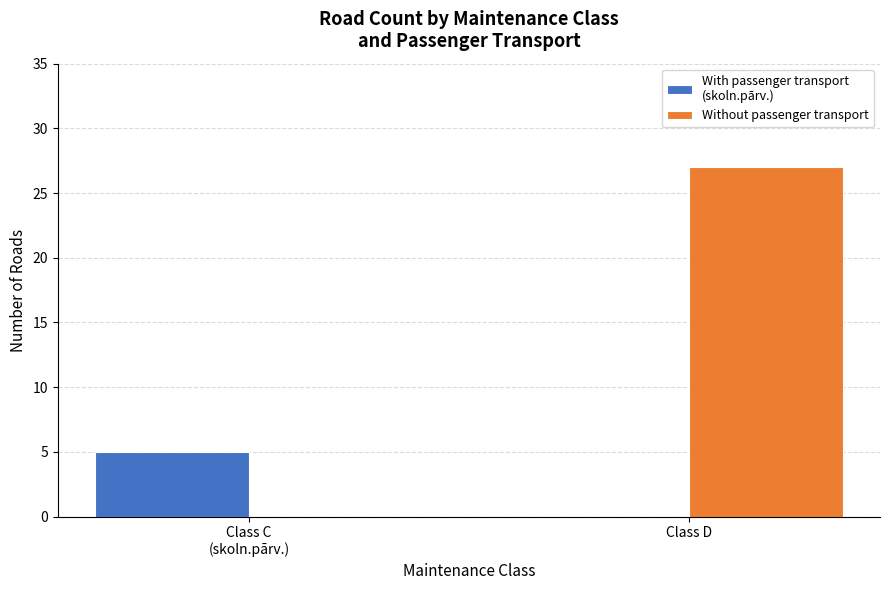

Which category has the highest value across all series?

Class D